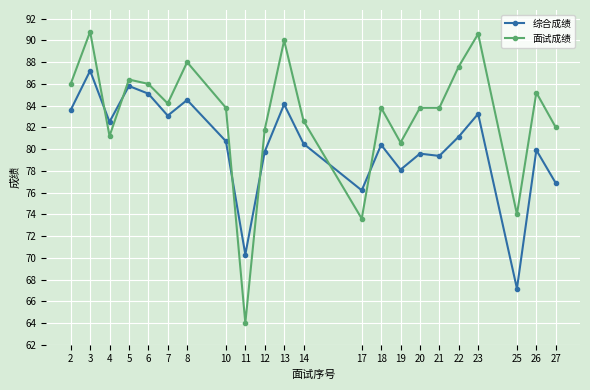

Count the number of data series in this chart.

2